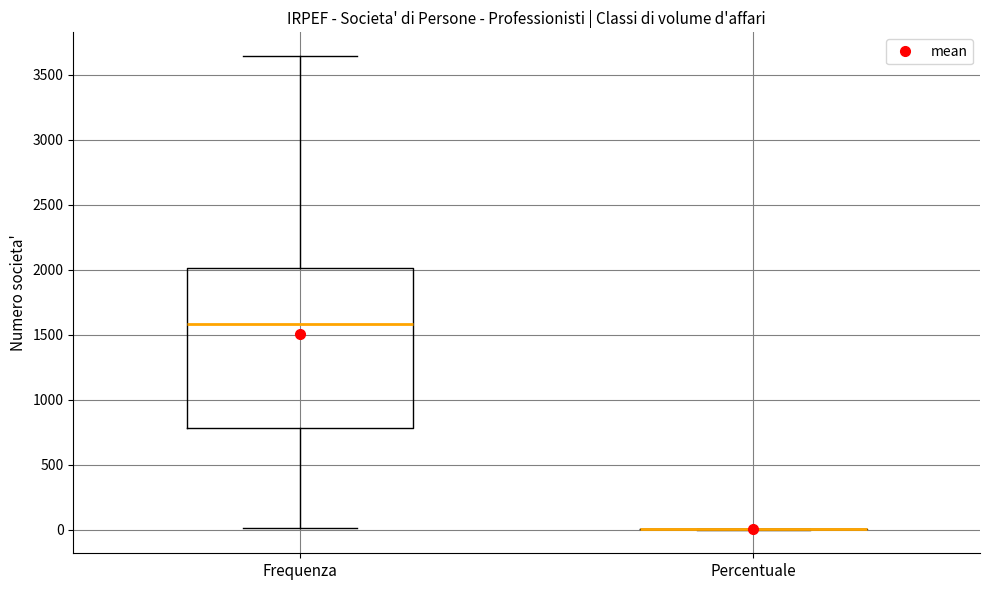

Which box is the tallest, from its lower edge to its upper edge?

Frequenza